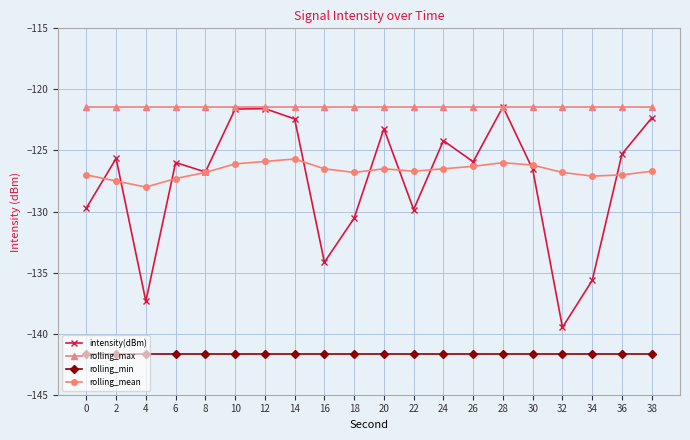

What is the difference between the rolling_mean values at 38 and 18?

0.1